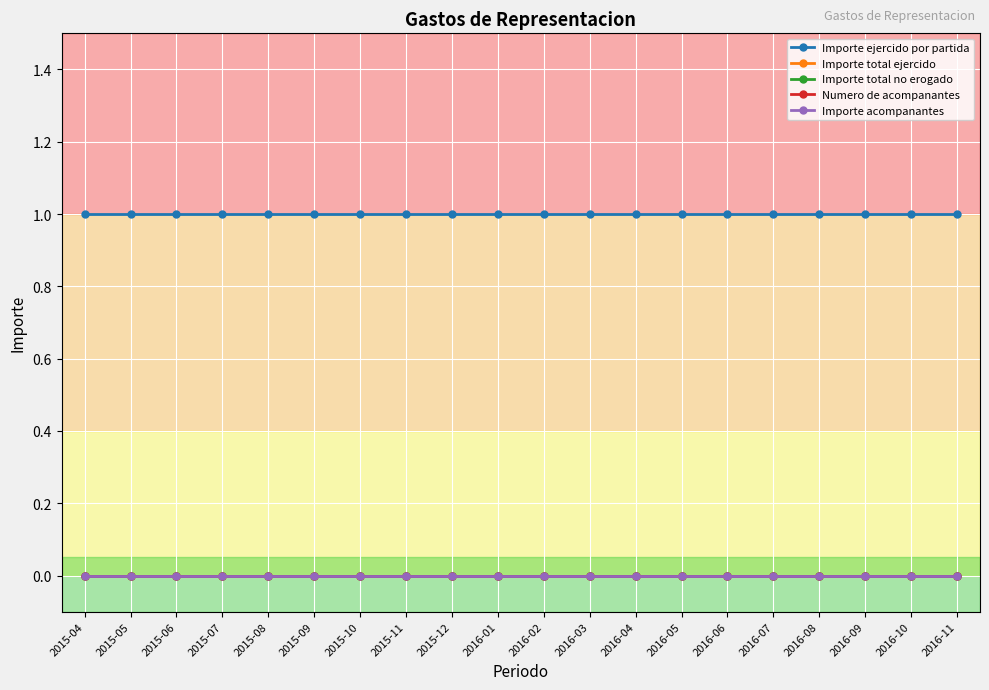

Does the chart have visible grid lines?

Yes